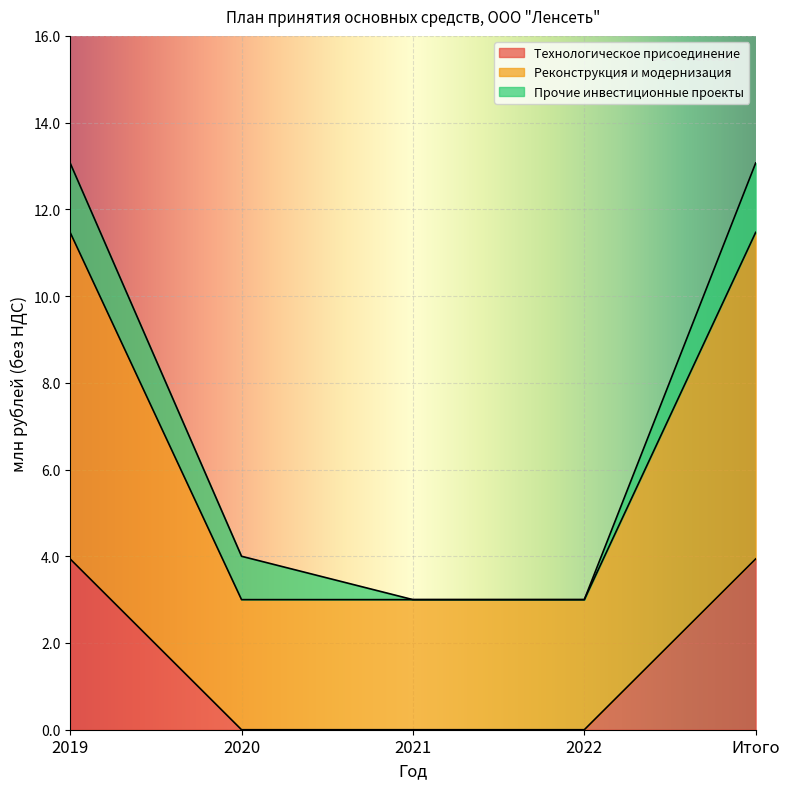

Is it true that Технологическое присоединение equals 3.9 at 2019?

True